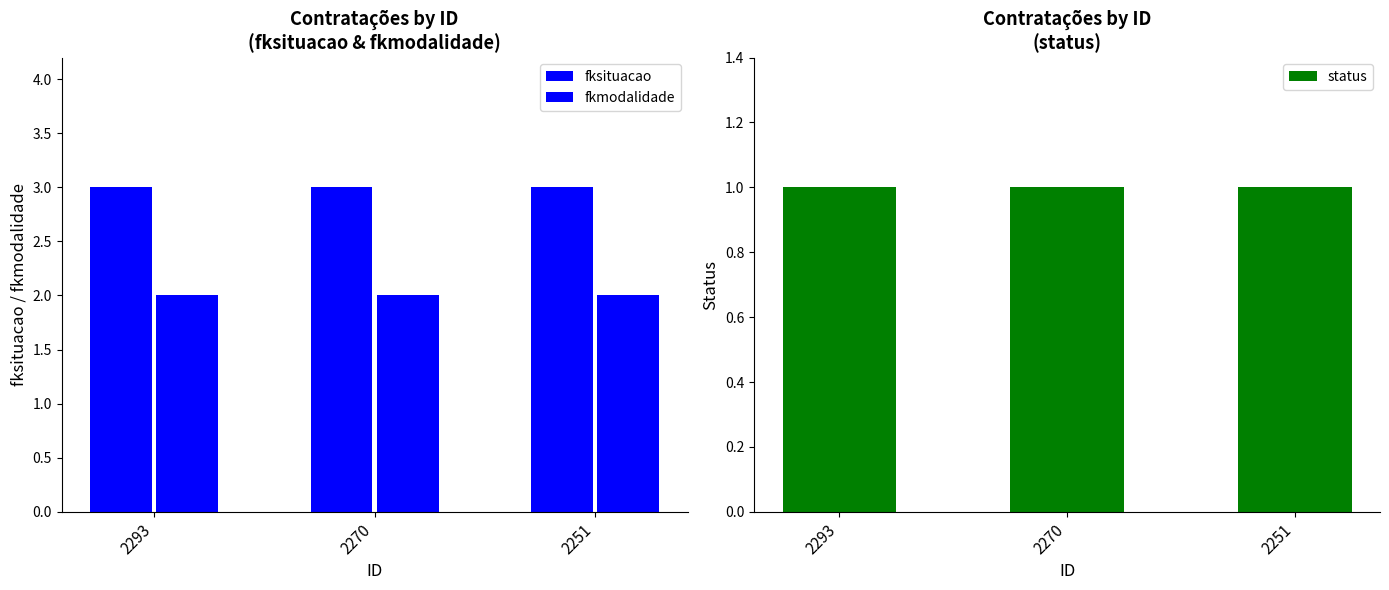

What is the value of the fkmodalidade bar at the 3rd from the left?

2